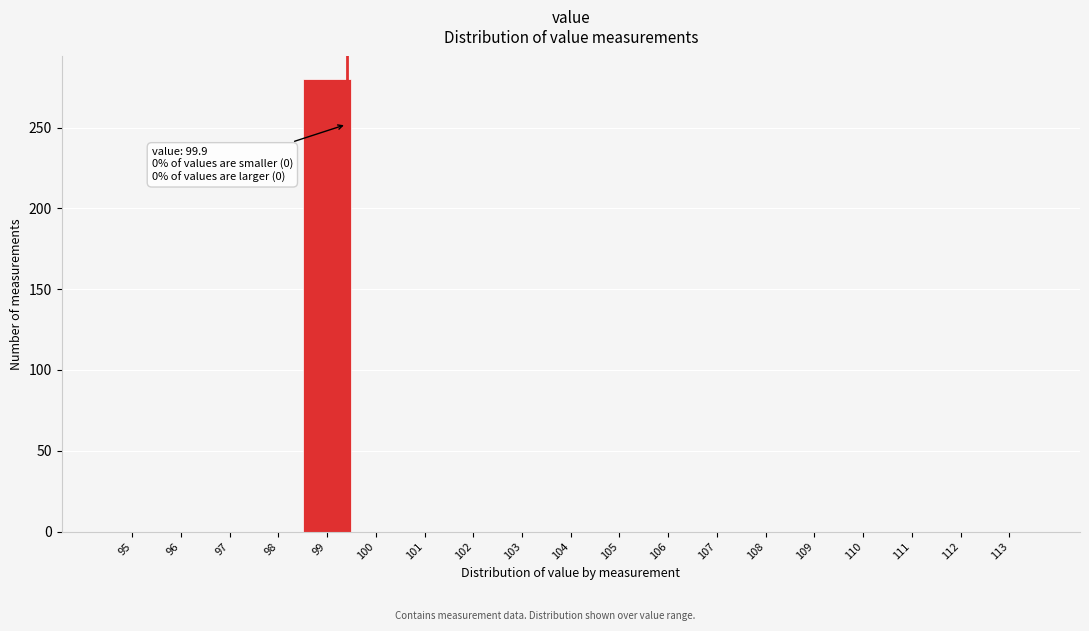

Reading left to right, extract all data points from this chart.

95=0	96=0	97=0	98=0	99=280	100=0	101=0	102=0	103=0	104=0	105=0	106=0	107=0	108=0	109=0	110=0	111=0	112=0	113=0